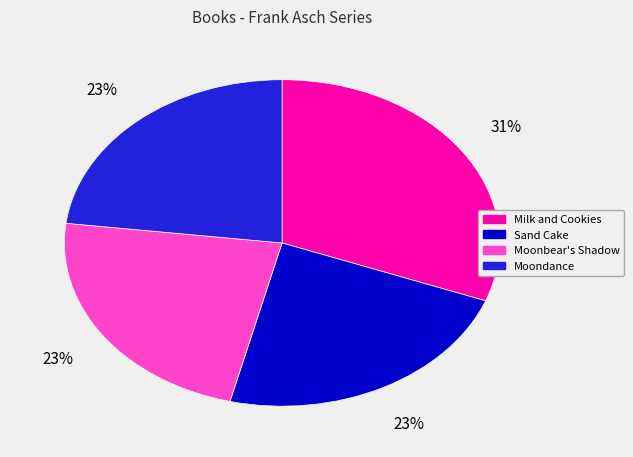

Is there a majority slice in this chart?

No